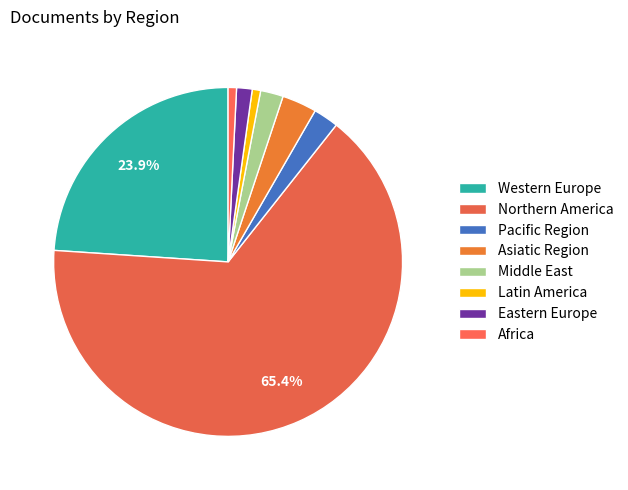

What is the largest slice in the pie chart?

Northern America